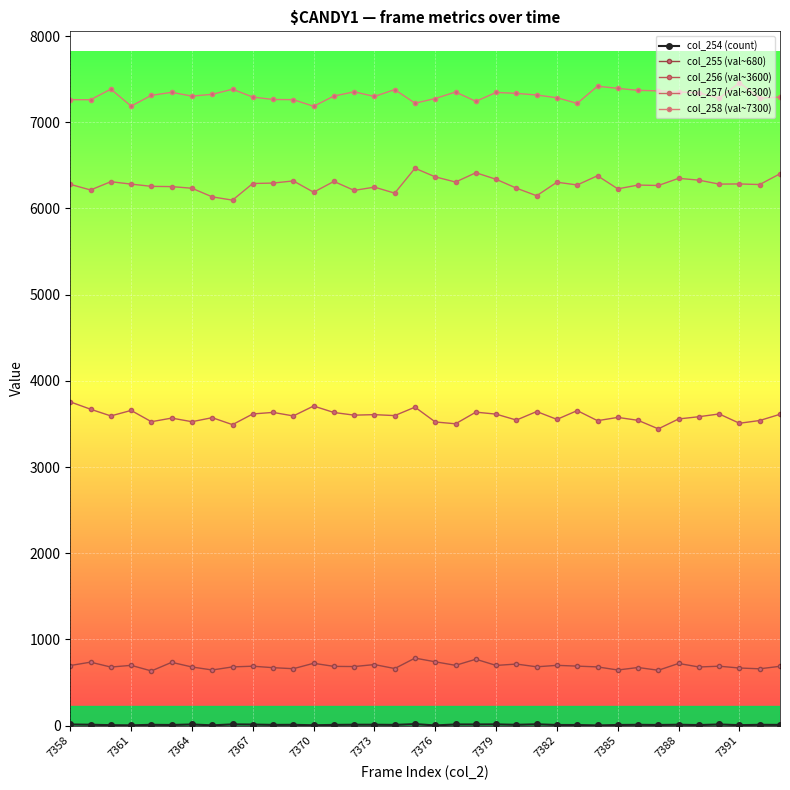

What is the difference between the maximum and second lowest values in the col_256 (val~3600) series?

264